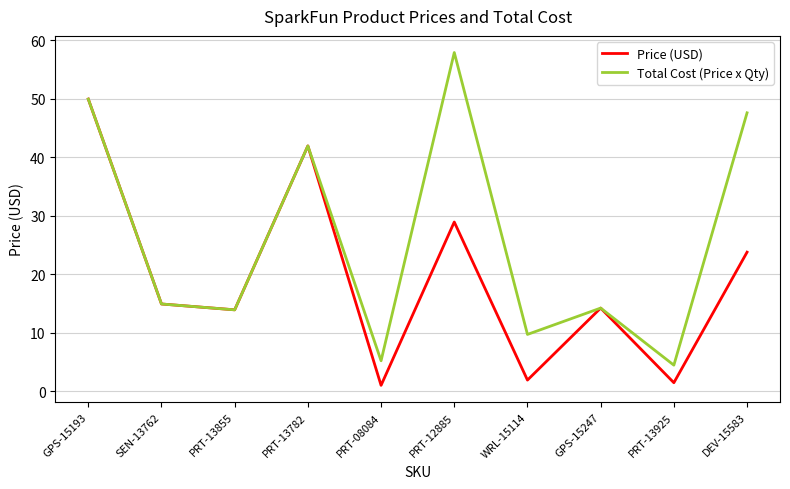

What is the lowest value of the Price (USD) series?

1.1